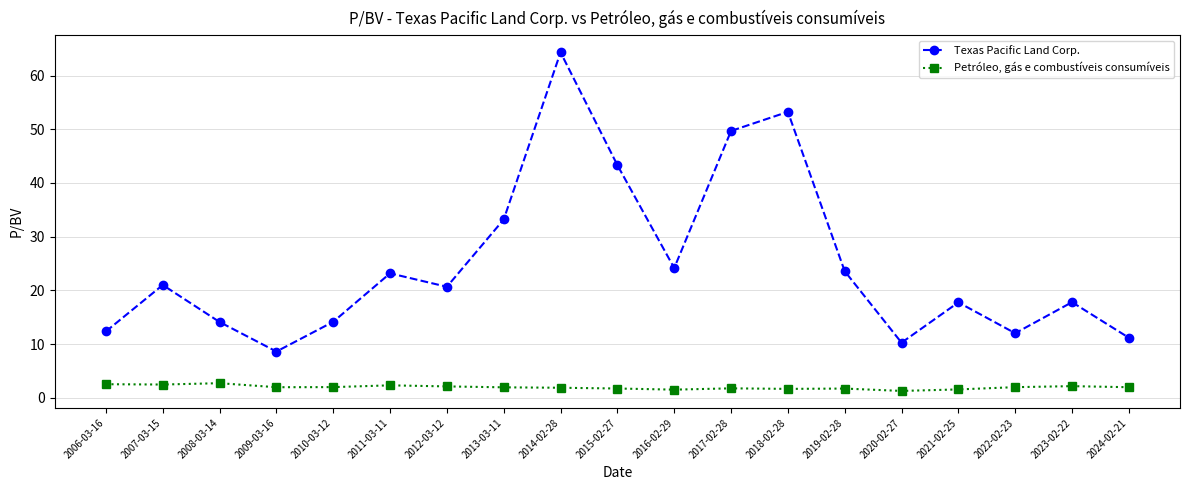

True or false: Petróleo, gás e combustíveis consumíveis has a value of 2.5 at 2006-03-16.

True